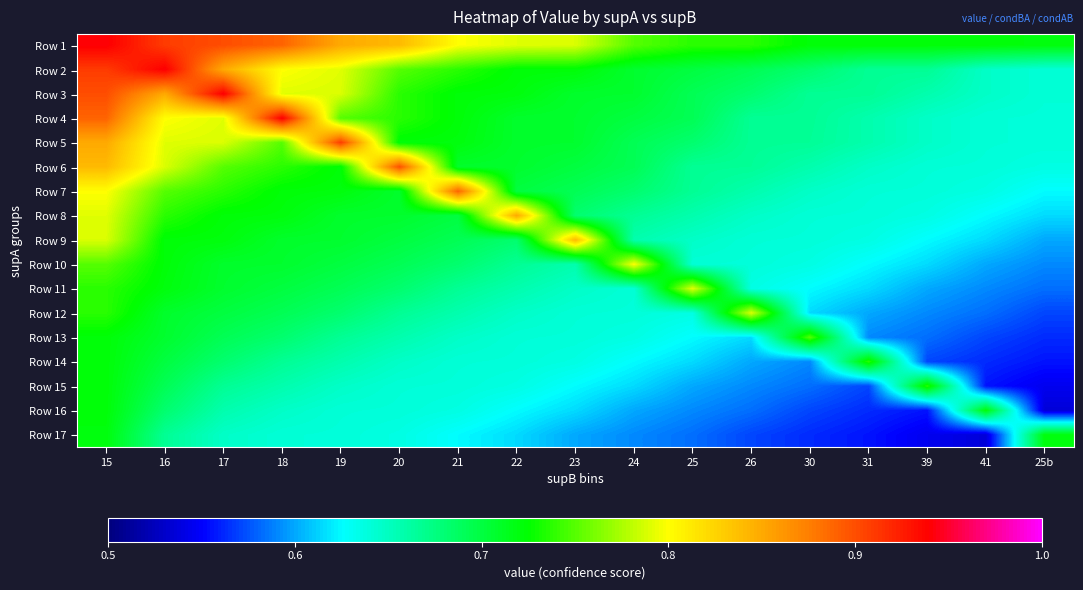

Reading left to right, transcribe all the data shown in this chart.

Row 1: 15=0.9	16=0.9	17=0.9	18=0.9	19=0.8	20=0.8	21=0.8	22=0.8	23=0.8	24=0.8	25=0.7	26=0.7	30=0.7	31=0.7	39=0.7	41=0.7	25b=0.7
Row 2: 15=0.9	16=0.9	17=0.8	18=0.8	19=0.8	20=0.8	21=0.7	22=0.7	23=0.7	24=0.7	25=0.7	26=0.7	30=0.7	31=0.7	39=0.7	41=0.6	25b=0.6
Row 3: 15=0.9	16=0.8	17=0.9	18=0.8	19=0.8	20=0.7	21=0.7	22=0.7	23=0.7	24=0.7	25=0.7	26=0.7	30=0.7	31=0.7	39=0.7	41=0.6	25b=0.6
Row 4: 15=0.9	16=0.8	17=0.8	18=0.9	19=0.8	20=0.7	21=0.7	22=0.7	23=0.7	24=0.7	25=0.7	26=0.7	30=0.7	31=0.7	39=0.6	41=0.6	25b=0.6
Row 5: 15=0.8	16=0.8	17=0.8	18=0.8	19=0.9	20=0.7	21=0.7	22=0.7	23=0.7	24=0.7	25=0.7	26=0.7	30=0.7	31=0.7	39=0.6	41=0.6	25b=0.6
Row 6: 15=0.8	16=0.8	17=0.8	18=0.7	19=0.7	20=0.9	21=0.7	22=0.7	23=0.7	24=0.7	25=0.7	26=0.7	30=0.7	31=0.6	39=0.6	41=0.6	25b=0.6
Row 7: 15=0.8	16=0.8	17=0.7	18=0.7	19=0.7	20=0.7	21=0.9	22=0.7	23=0.7	24=0.7	25=0.7	26=0.7	30=0.6	31=0.6	39=0.6	41=0.6	25b=0.6
Row 8: 15=0.8	16=0.7	17=0.7	18=0.7	19=0.7	20=0.7	21=0.7	22=0.8	23=0.7	24=0.7	25=0.7	26=0.6	30=0.6	31=0.6	39=0.6	41=0.6	25b=0.6
Row 9: 15=0.8	16=0.7	17=0.7	18=0.7	19=0.7	20=0.7	21=0.7	22=0.7	23=0.8	24=0.7	25=0.6	26=0.6	30=0.6	31=0.6	39=0.6	41=0.6	25b=0.6
Row 10: 15=0.8	16=0.7	17=0.7	18=0.7	19=0.7	20=0.7	21=0.7	22=0.7	23=0.7	24=0.8	25=0.6	26=0.6	30=0.6	31=0.6	39=0.6	41=0.6	25b=0.6
Row 11: 15=0.7	16=0.7	17=0.7	18=0.7	19=0.7	20=0.7	21=0.7	22=0.7	23=0.6	24=0.6	25=0.8	26=0.6	30=0.6	31=0.6	39=0.6	41=0.6	25b=0.6
Row 12: 15=0.7	16=0.7	17=0.7	18=0.7	19=0.7	20=0.7	21=0.7	22=0.6	23=0.6	24=0.6	25=0.6	26=0.8	30=0.6	31=0.6	39=0.6	41=0.6	25b=0.6
Row 13: 15=0.7	16=0.7	17=0.7	18=0.7	19=0.7	20=0.7	21=0.6	22=0.6	23=0.6	24=0.6	25=0.6	26=0.6	30=0.8	31=0.6	39=0.6	41=0.6	25b=0.6
Row 14: 15=0.7	16=0.7	17=0.7	18=0.7	19=0.7	20=0.6	21=0.6	22=0.6	23=0.6	24=0.6	25=0.6	26=0.6	30=0.6	31=0.7	39=0.6	41=0.6	25b=0.6
Row 15: 15=0.7	16=0.7	17=0.7	18=0.7	19=0.6	20=0.6	21=0.6	22=0.6	23=0.6	24=0.6	25=0.6	26=0.6	30=0.6	31=0.6	39=0.7	41=0.6	25b=0.5
Row 16: 15=0.7	16=0.7	17=0.7	18=0.6	19=0.6	20=0.6	21=0.6	22=0.6	23=0.6	24=0.6	25=0.6	26=0.6	30=0.6	31=0.6	39=0.6	41=0.7	25b=0.5
Row 17: 15=0.7	16=0.7	17=0.6	18=0.6	19=0.6	20=0.6	21=0.6	22=0.6	23=0.6	24=0.6	25=0.6	26=0.6	30=0.6	31=0.6	39=0.5	41=0.5	25b=0.7